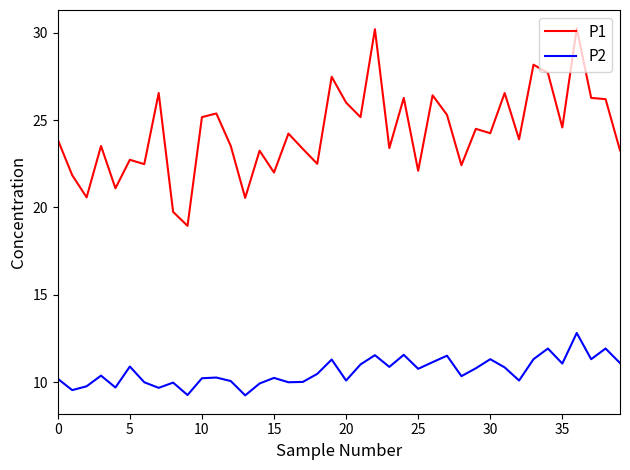

Which series has the widest spread of values?

P1